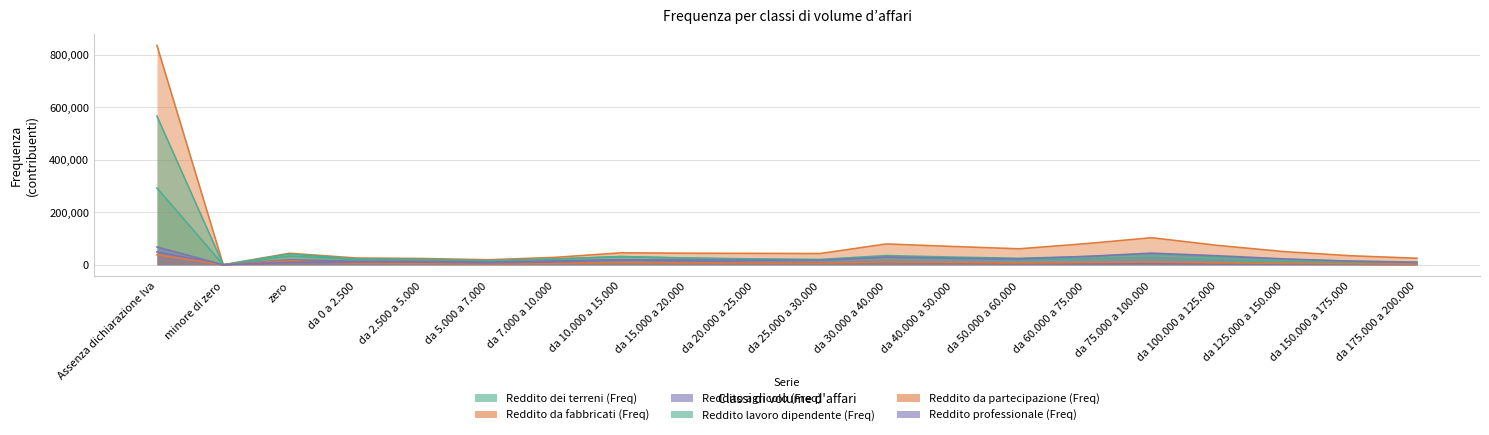

What are all the series names shown in the legend?

Reddito dei terreni (Freq), Reddito da fabbricati (Freq), Reddito agricolo (Freq), Reddito lavoro dipendente (Freq), Reddito da partecipazione (Freq), Reddito professionale (Freq)